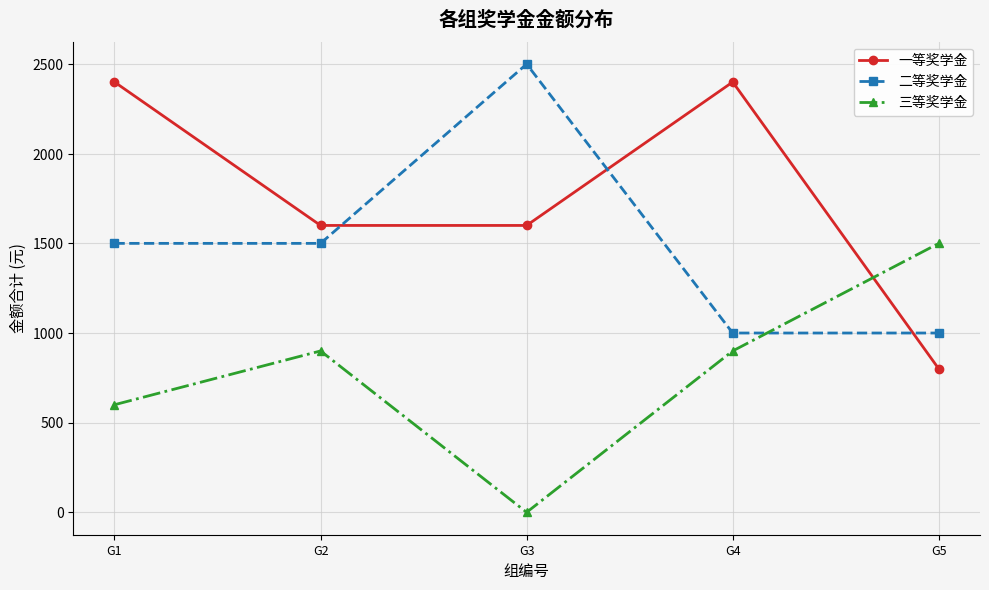

What is the value of the 一等奖学金 point at the 2nd from the left?

1600